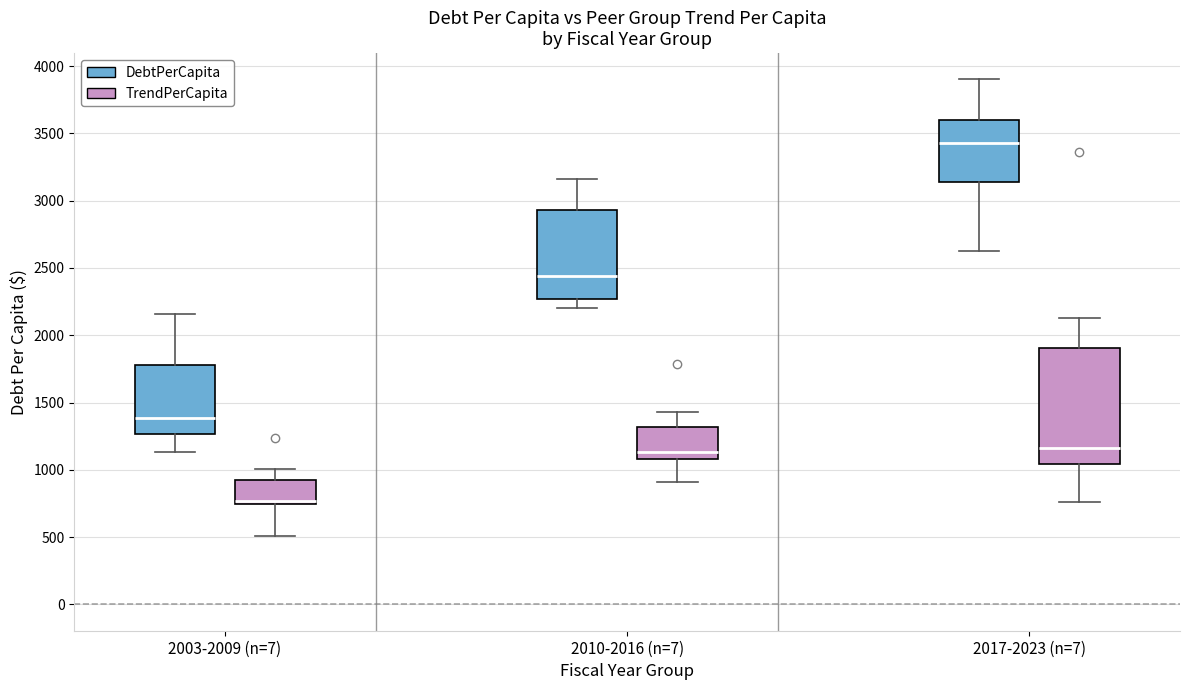

Which box has the lowest median line?

2003-2009 (n=7) (TrendPerCapita)